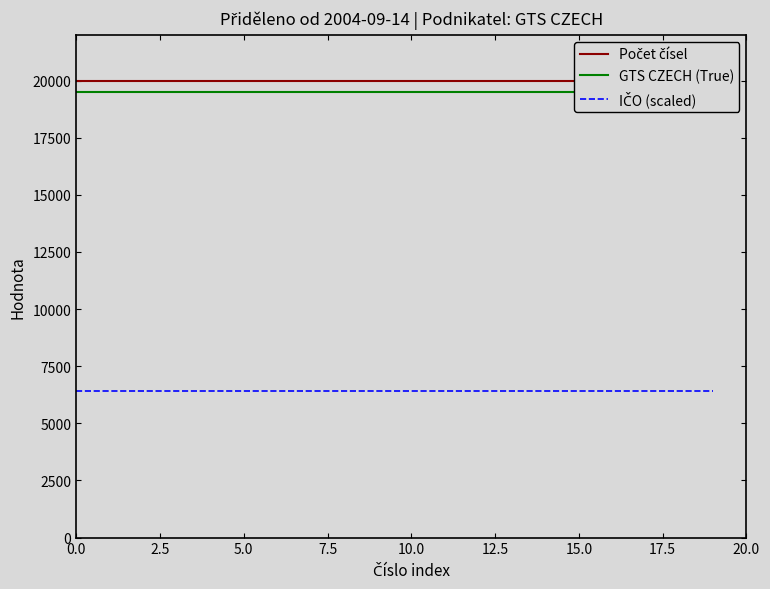

Reading left to right, extract all data points from this chart.

Počet čísel: 20000.0	20000.0	20000.0	20000.0	20000.0	20000.0	20000.0	20000.0	20000.0	20000.0	20000.0	20000.0	20000.0	20000.0	20000.0	20000.0	20000.0	20000.0	20000.0	20000.0
GTS CZECH (True): 19500.0	19500.0	19500.0	19500.0	19500.0	19500.0	19500.0	19500.0	19500.0	19500.0	19500.0	19500.0	19500.0	19500.0	19500.0	19500.0	19500.0	19500.0	19500.0	19500.0
IČO (scaled): 6400.0	6400.0	6400.0	6400.0	6400.0	6400.0	6400.0	6400.0	6400.0	6400.0	6400.0	6400.0	6400.0	6400.0	6400.0	6400.0	6400.0	6400.0	6400.0	6400.0